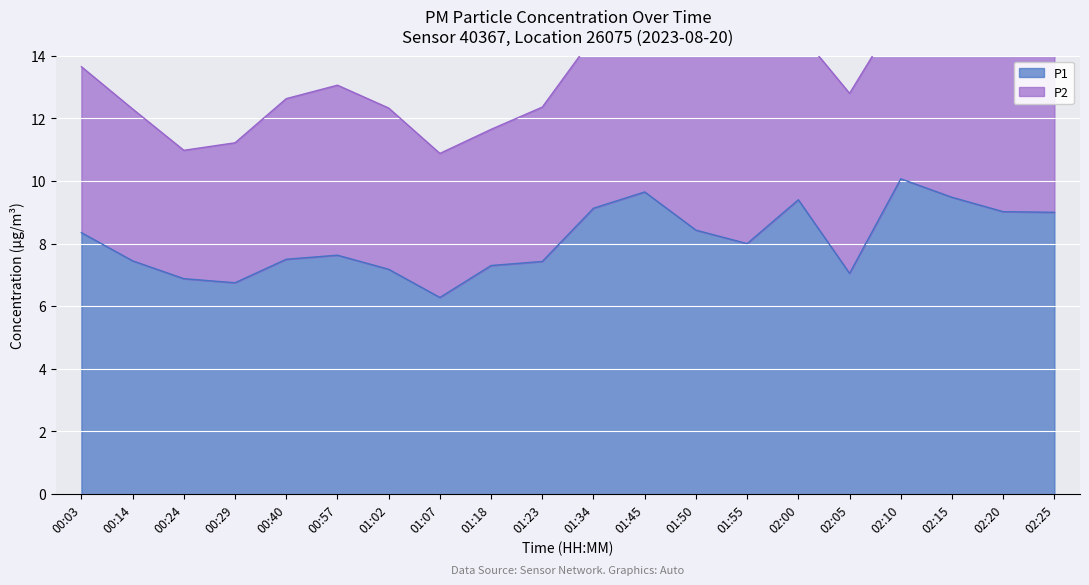

What is the label of the 1st point from the right?

02:25